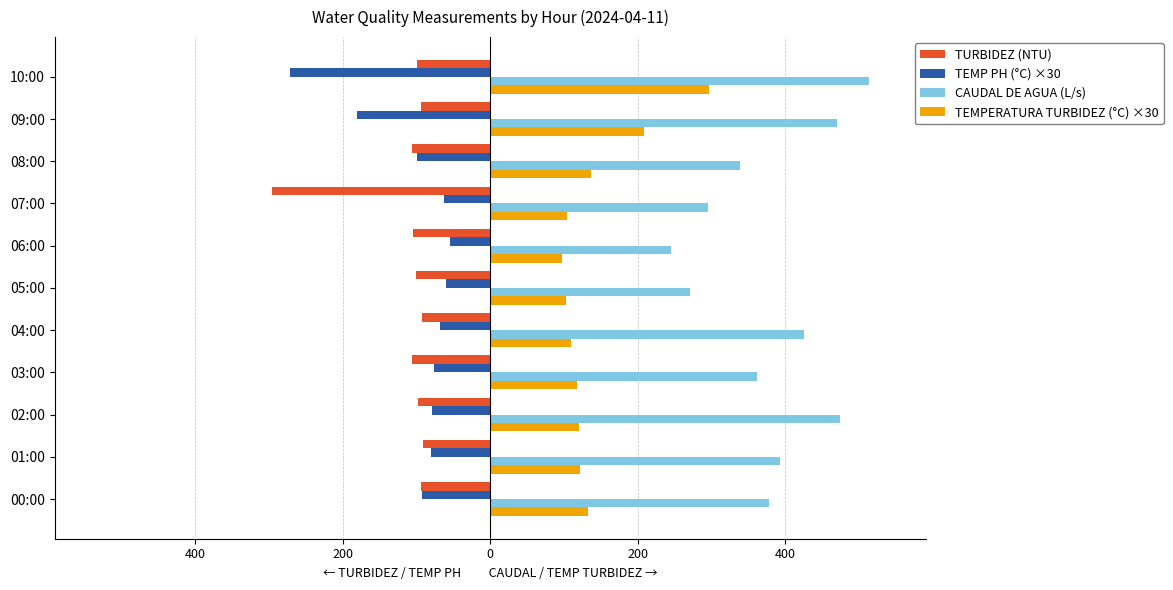

What are all the series names shown in the legend?

TURBIDEZ (NTU), TEMP PH (°C) ×30, CAUDAL DE AGUA (L/s), TEMPERATURA TURBIDEZ (°C) ×30